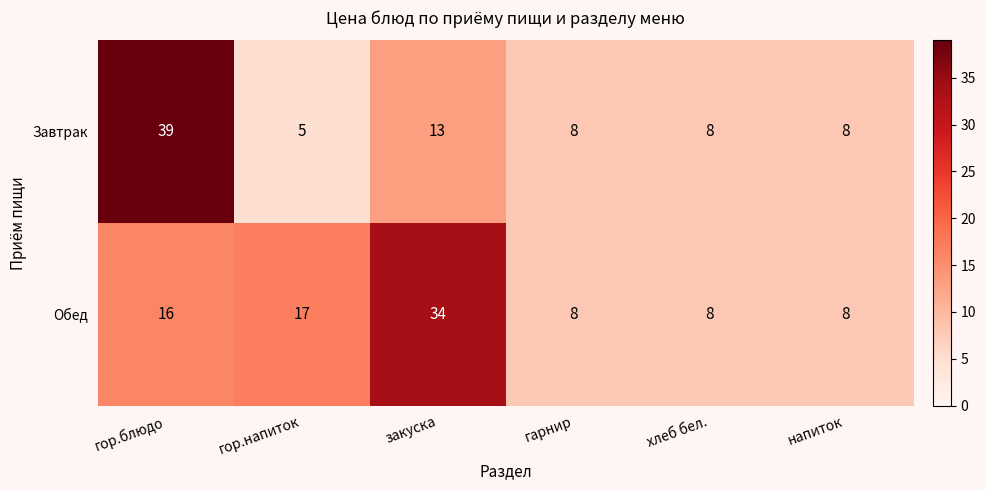

List the series in order of their overall mean, highest first.

Обед, Завтрак